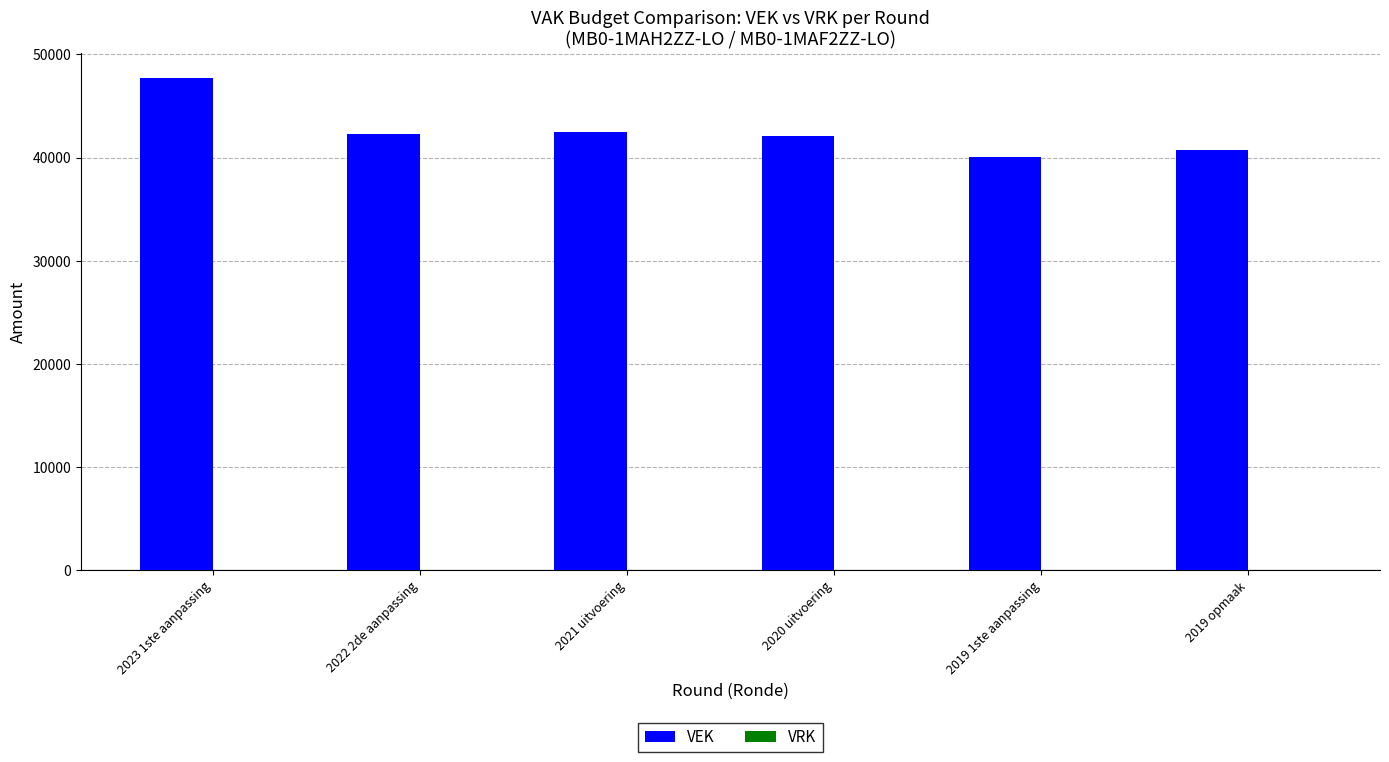

What is the smallest value displayed?

40063